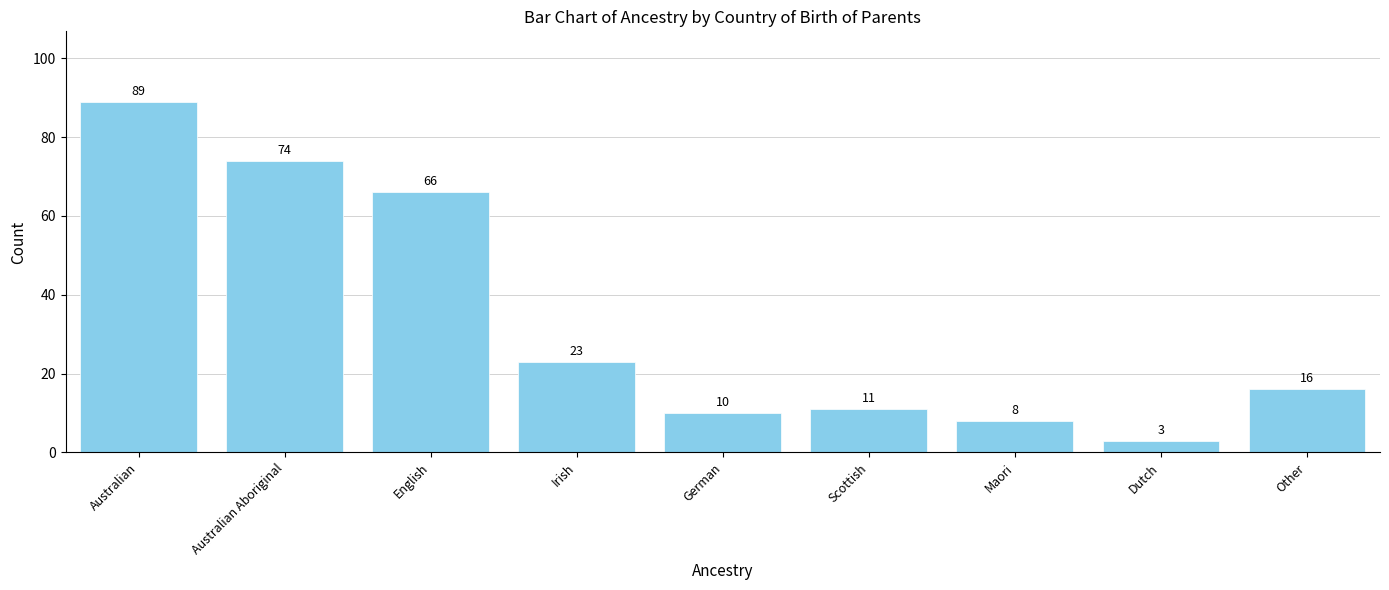

The chart shows a value of 23 at Other. True or false?

False